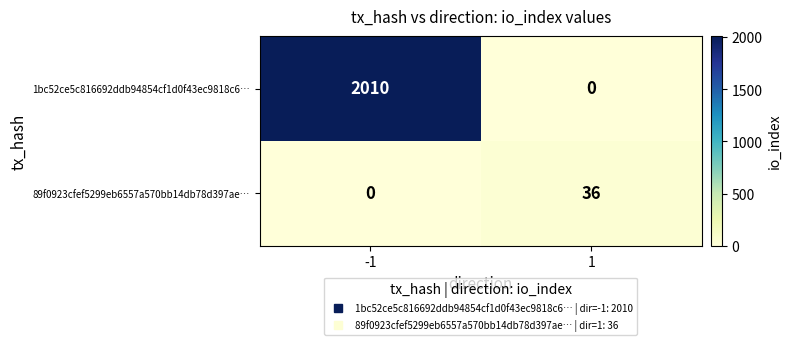

Reading right to left, extract all data points from this chart.

1bc52ce5c816692ddb94854cf1d0f43ec9818c6…: 0	2010
89f0923cfef5299eb6557a570bb14db78d397ae…: 36	0